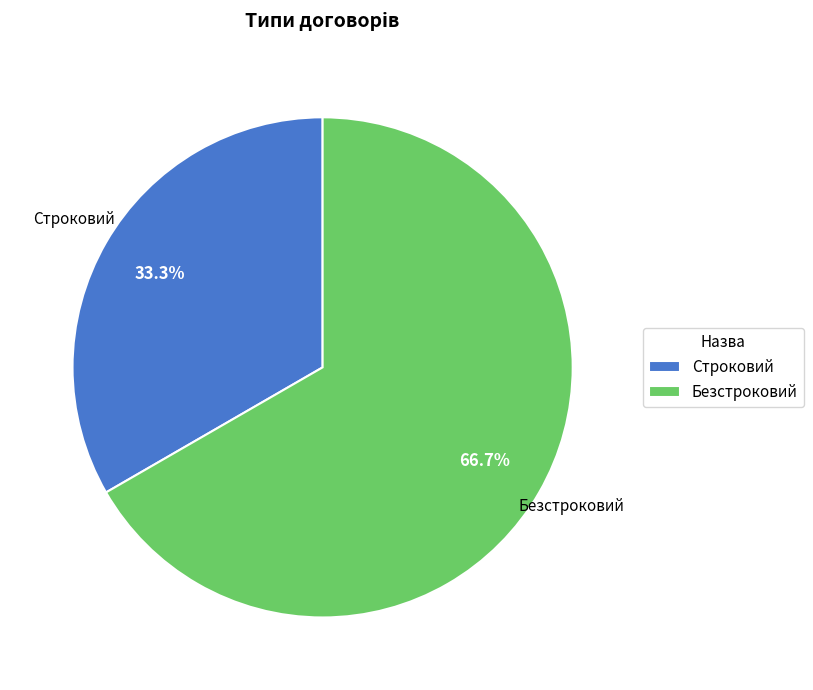

The Строковий slice represents 24% of the pie. True or false?

False